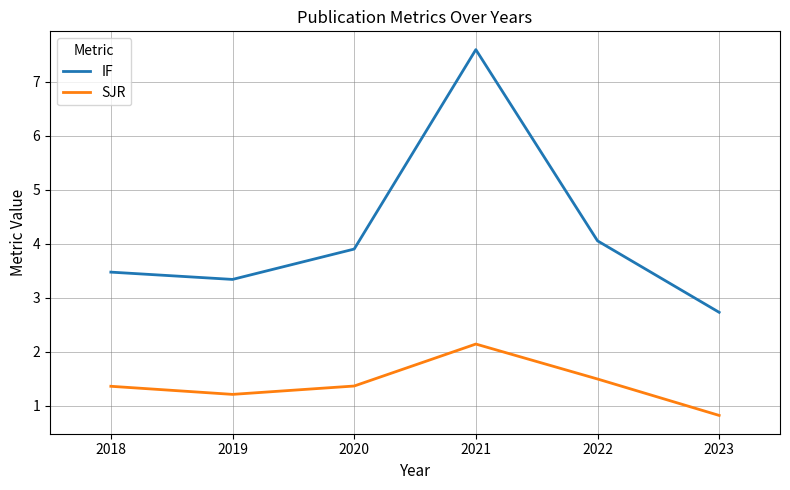

At which label is IF closest to 5?

2022